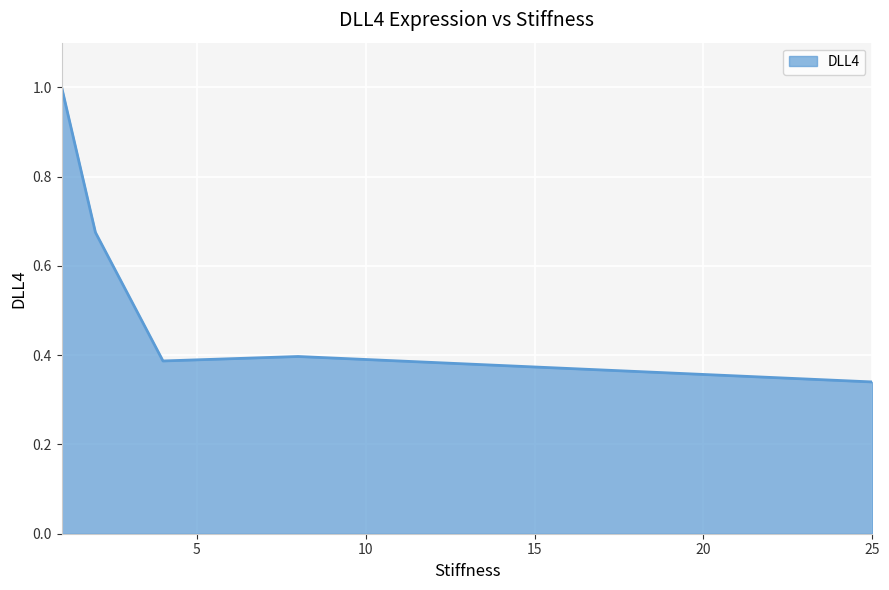

True or false: the data has more than 1 interior local peaks.

False